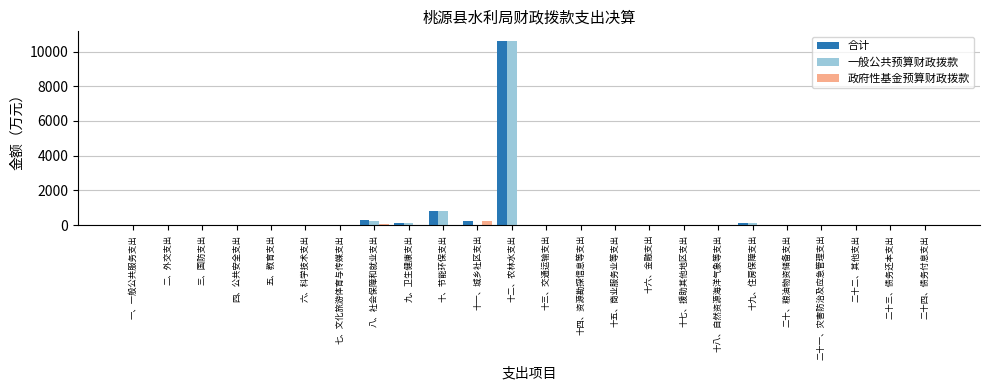

What is the total value across all series at 十一、城乡社区支出?

486.0